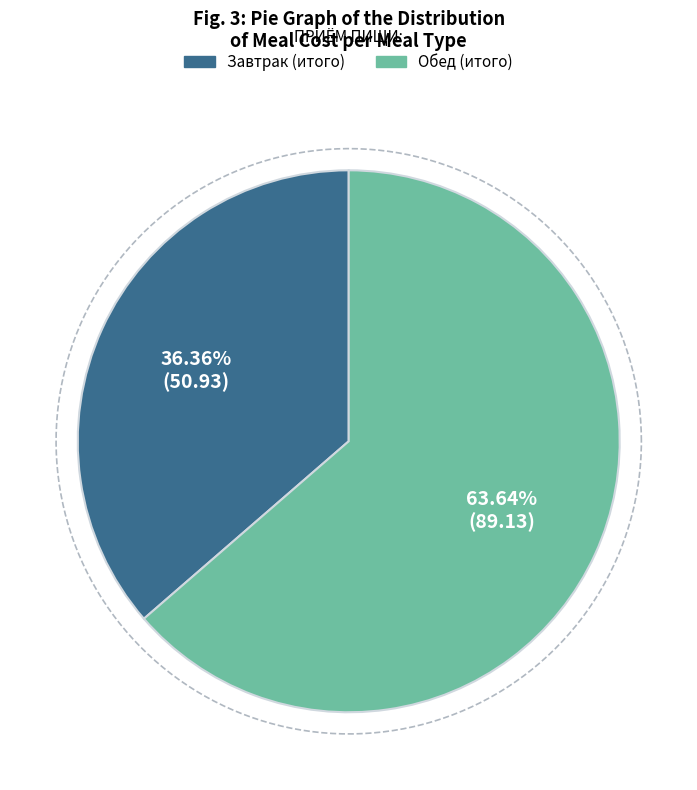

How many segments does this pie chart have?

2